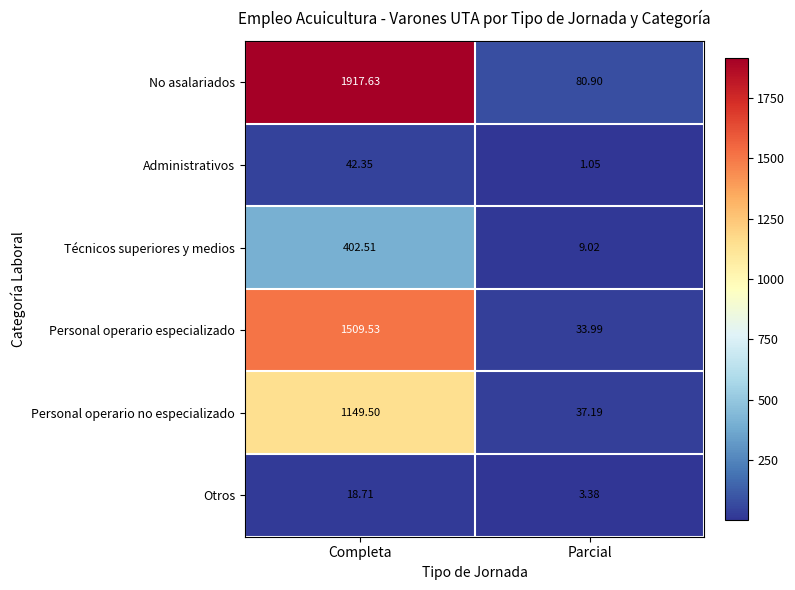

At how many categories does at least one series exceed 1057?

1